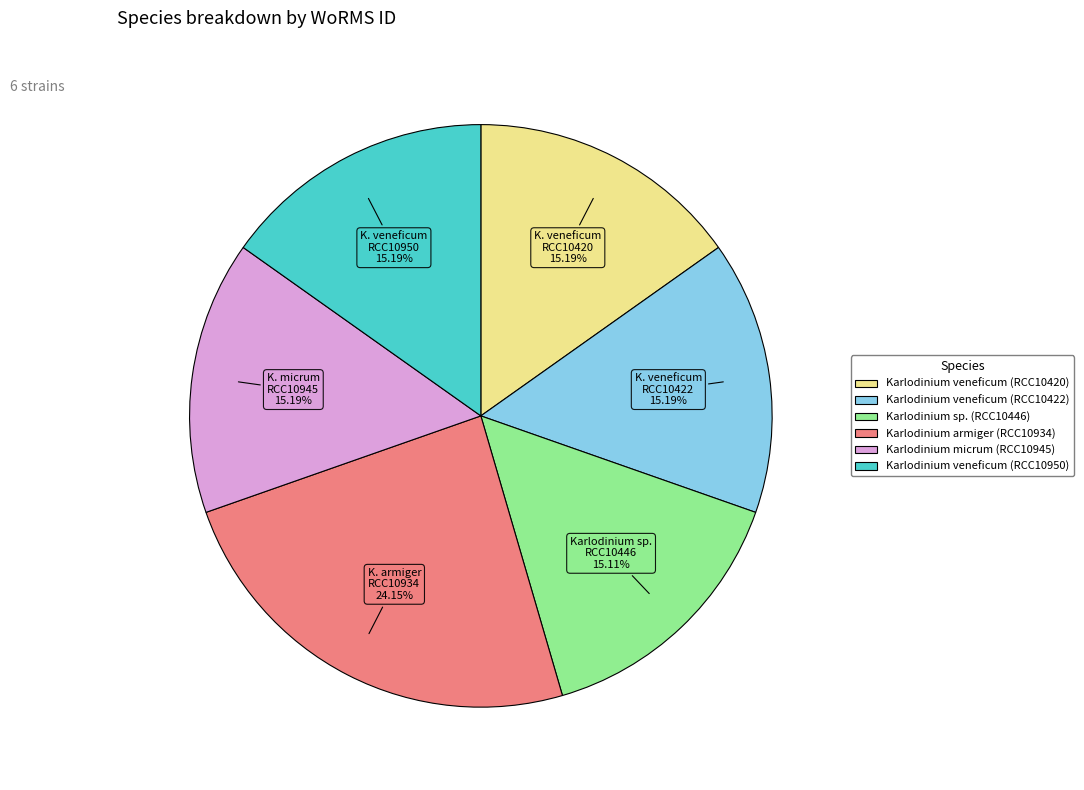

How many slices are in this pie chart?

6